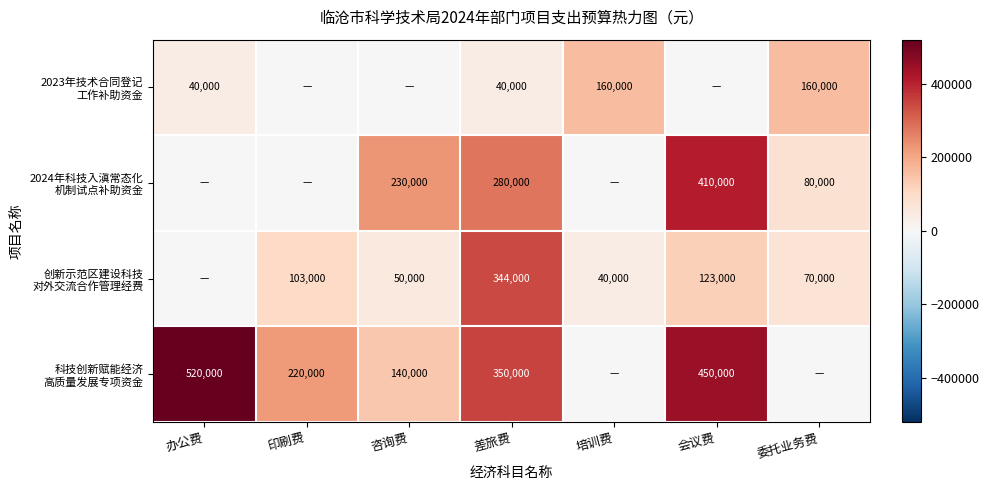

Between 培训费 and 会议费, which series saw the biggest shift?

科技创新赋能经济 高质量发展专项资金